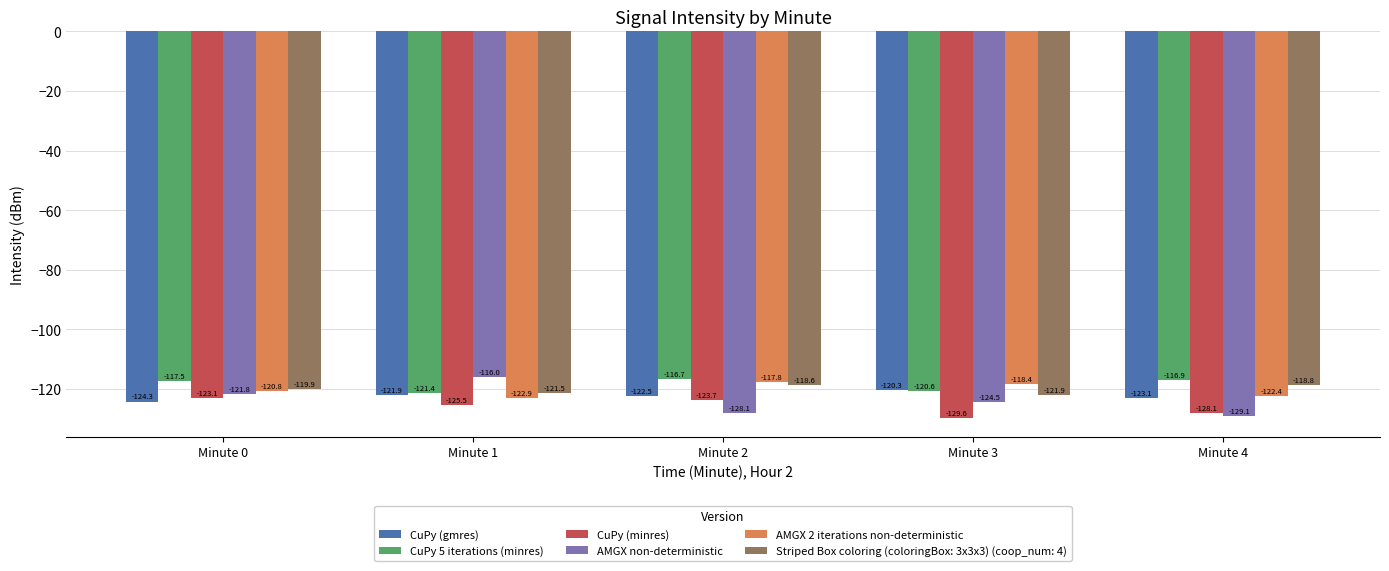

What is the minimum value for CuPy (gmres)?

-124.3